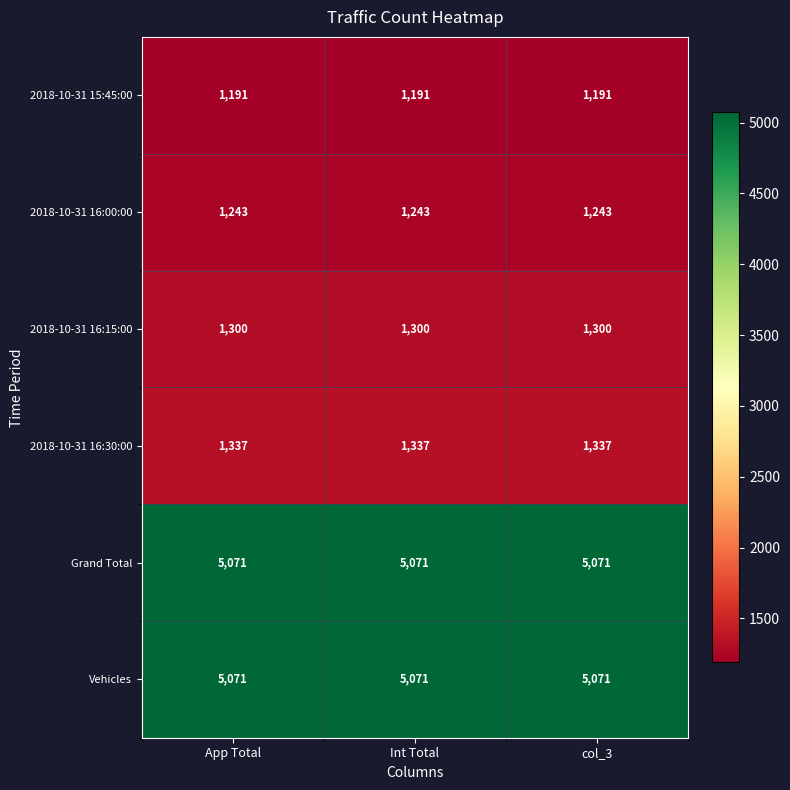

Is the value of 2018-10-31 16:30:00 at col_3 greater than the value of Grand Total at col_3?

No